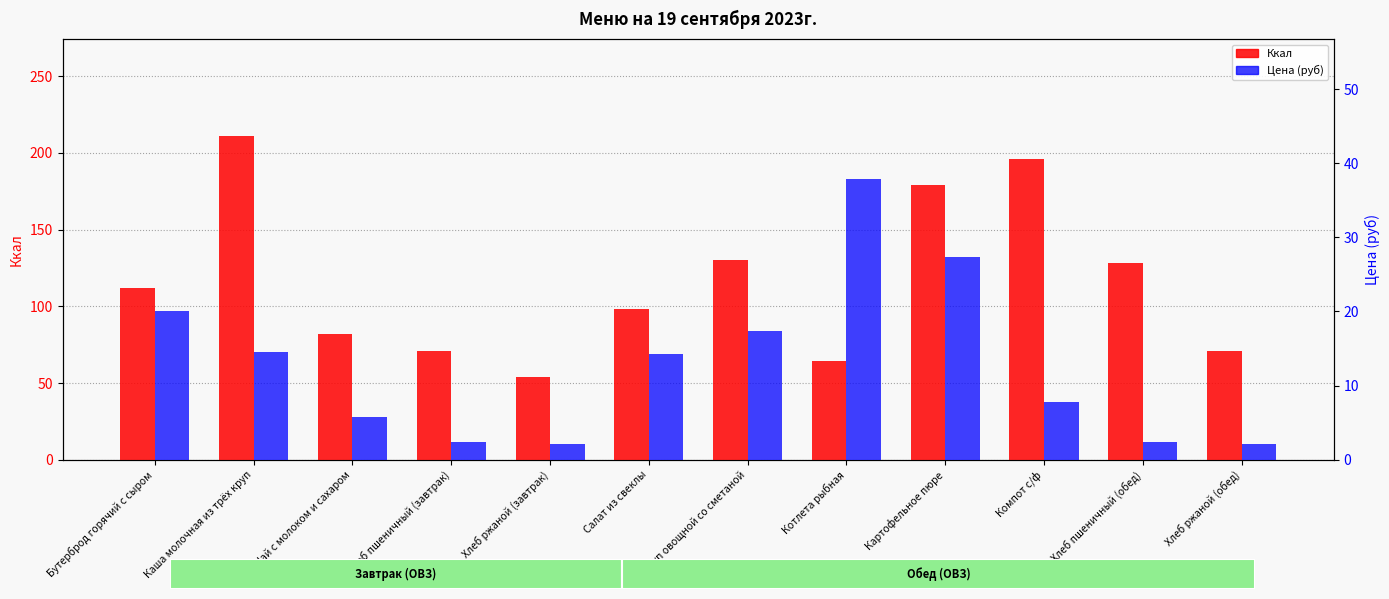

Which series has the largest total across all categories?

Ккал